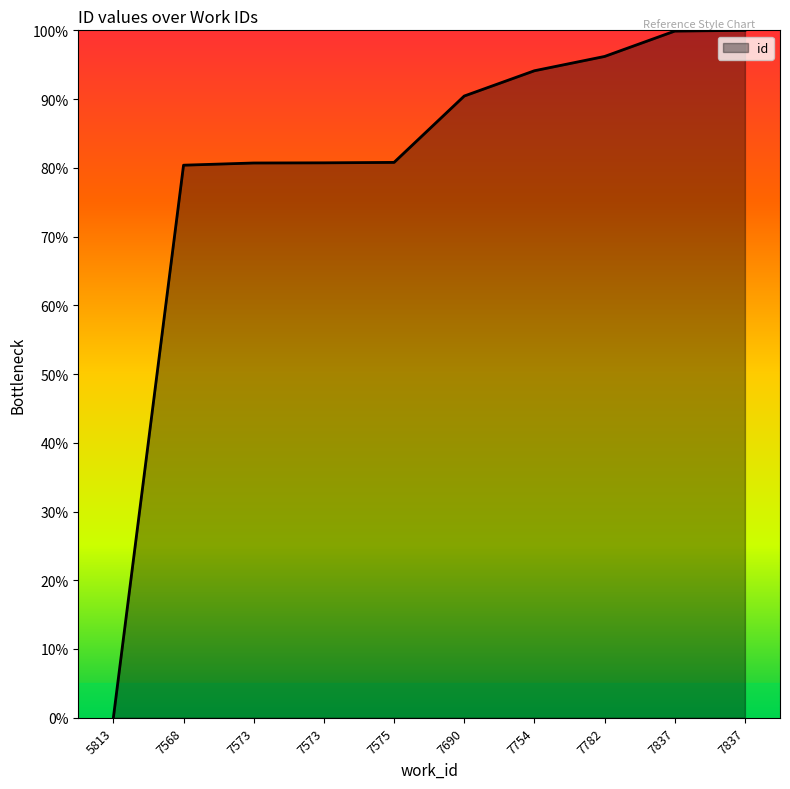

Rank the categories by value from lowest to highest.

5813, 7568, 7573, 7573, 7575, 7690, 7754, 7782, 7837, 7837